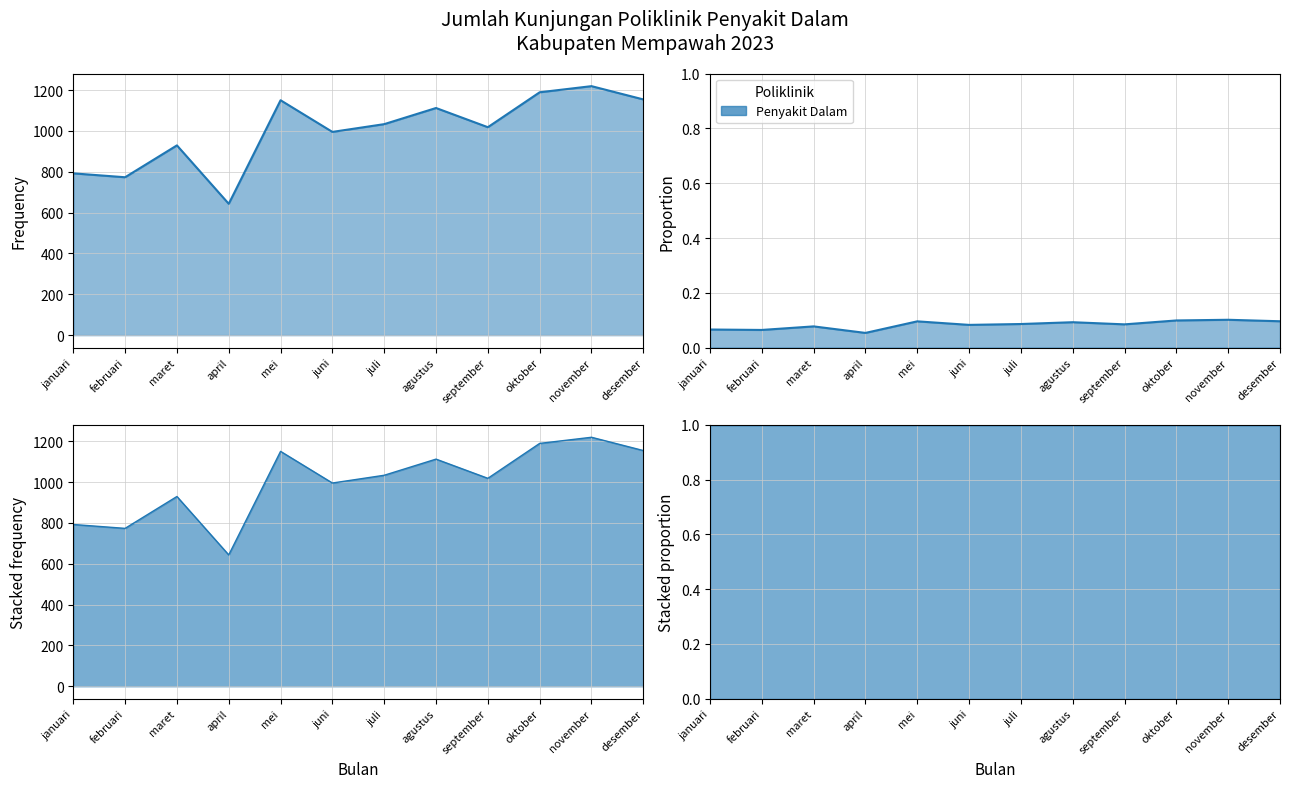

Does the chart have visible grid lines?

Yes